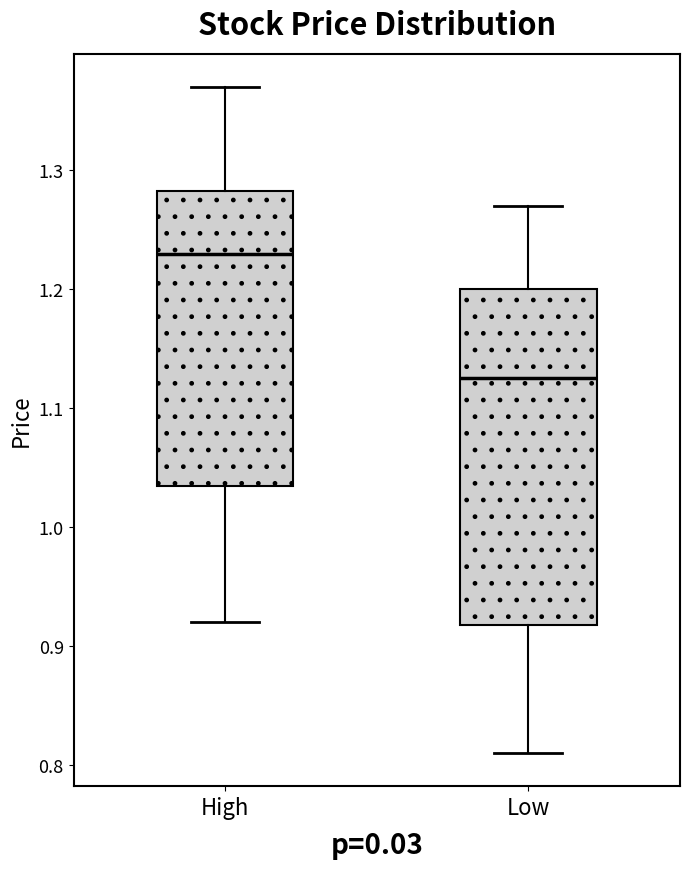

Where does the median line of the box for Low sit on the y-axis? The values are not printed on the chart, so give them approximately, as read against the axis.

1.13